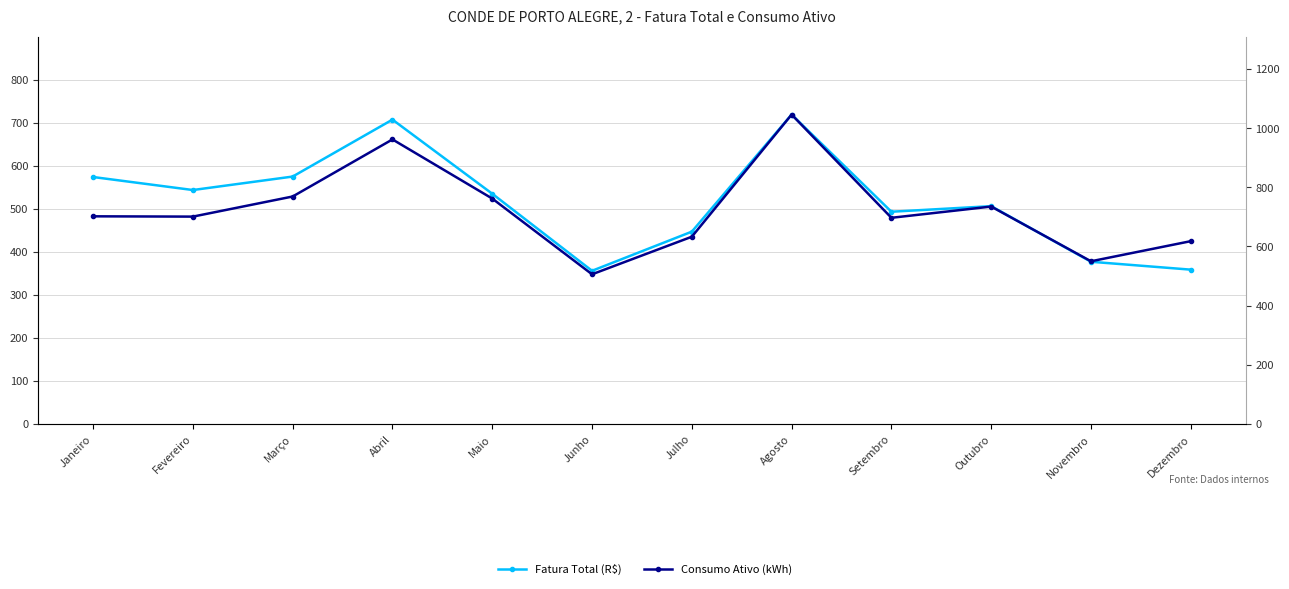

The Fatura Total (R$) series shows 573.8 at Janeiro. True or false?

True